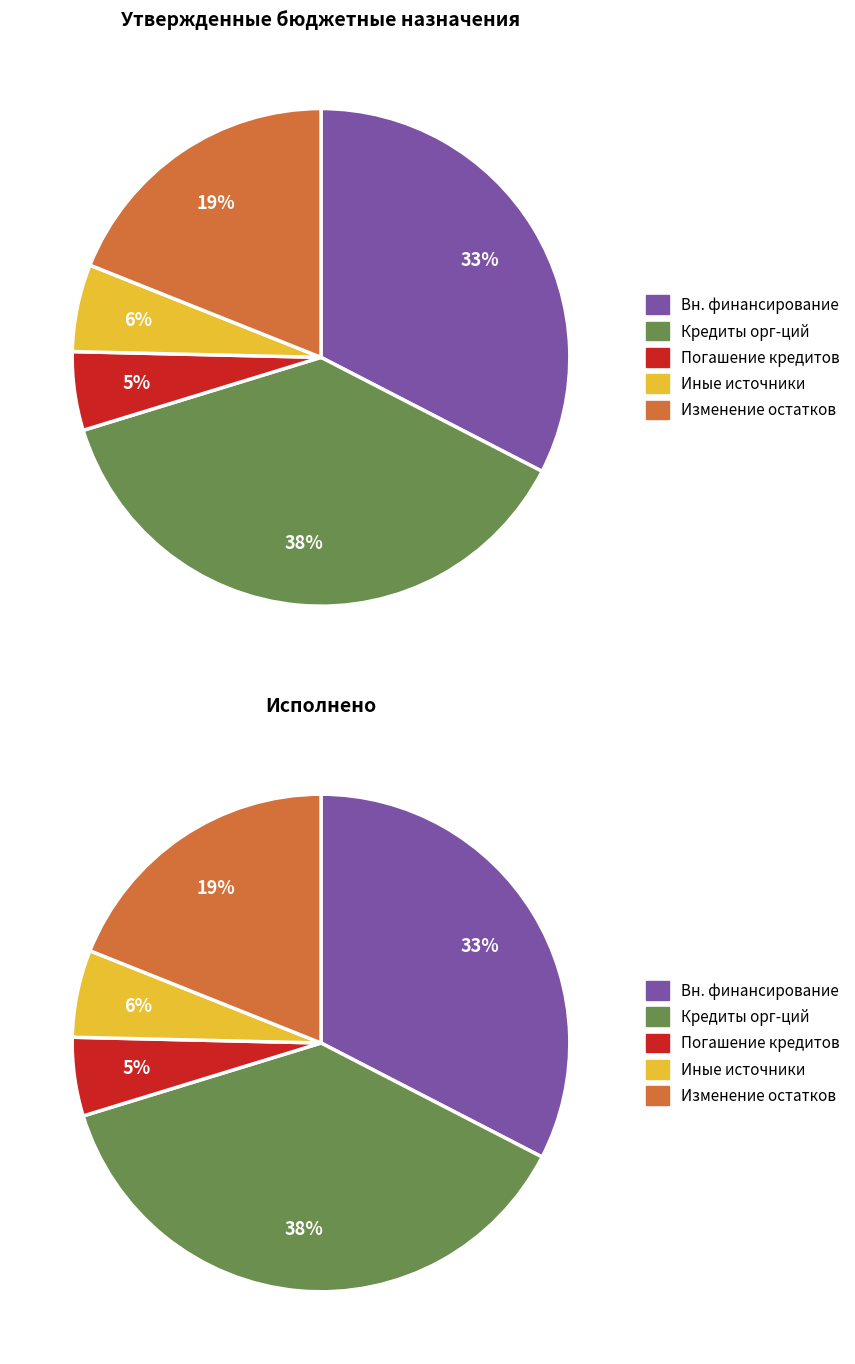

To the nearest percent, what is the difference between the largest and smallest slice percentages?

33%